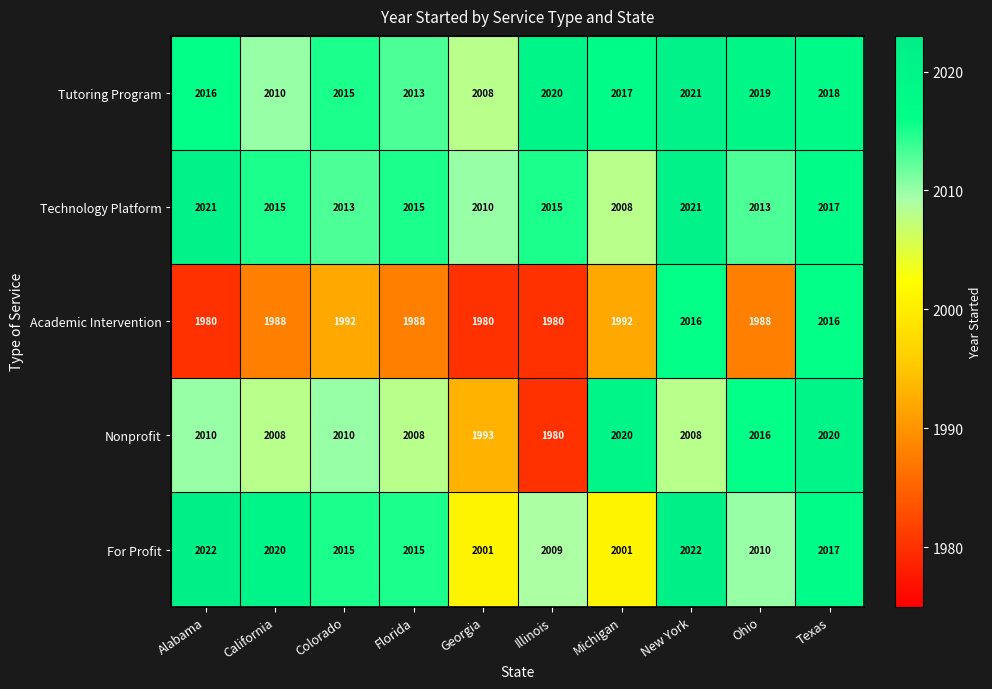

Rank the series at Michigan from highest to lowest value.

Nonprofit, Tutoring Program, Technology Platform, For Profit, Academic Intervention